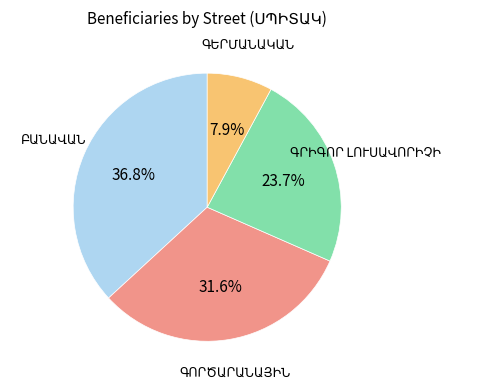

Is there a majority slice in this chart?

No